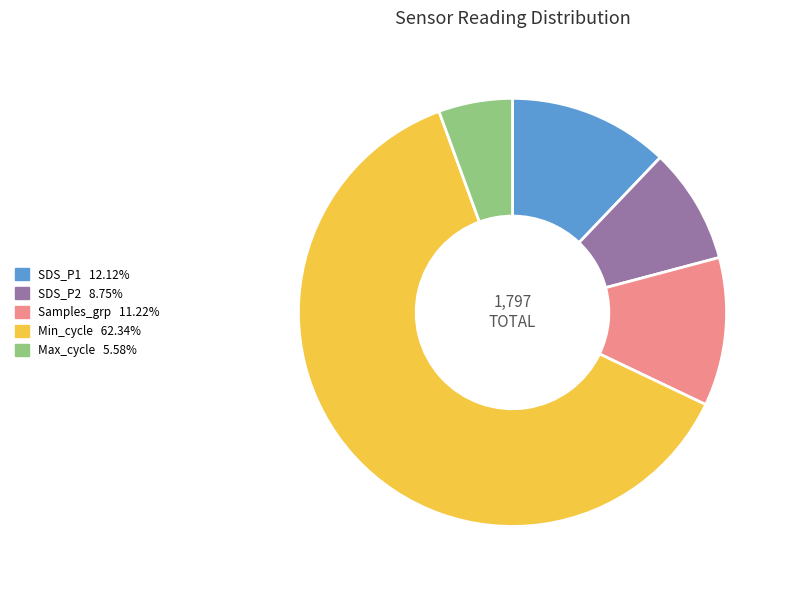

Does any single category account for the majority?

Yes